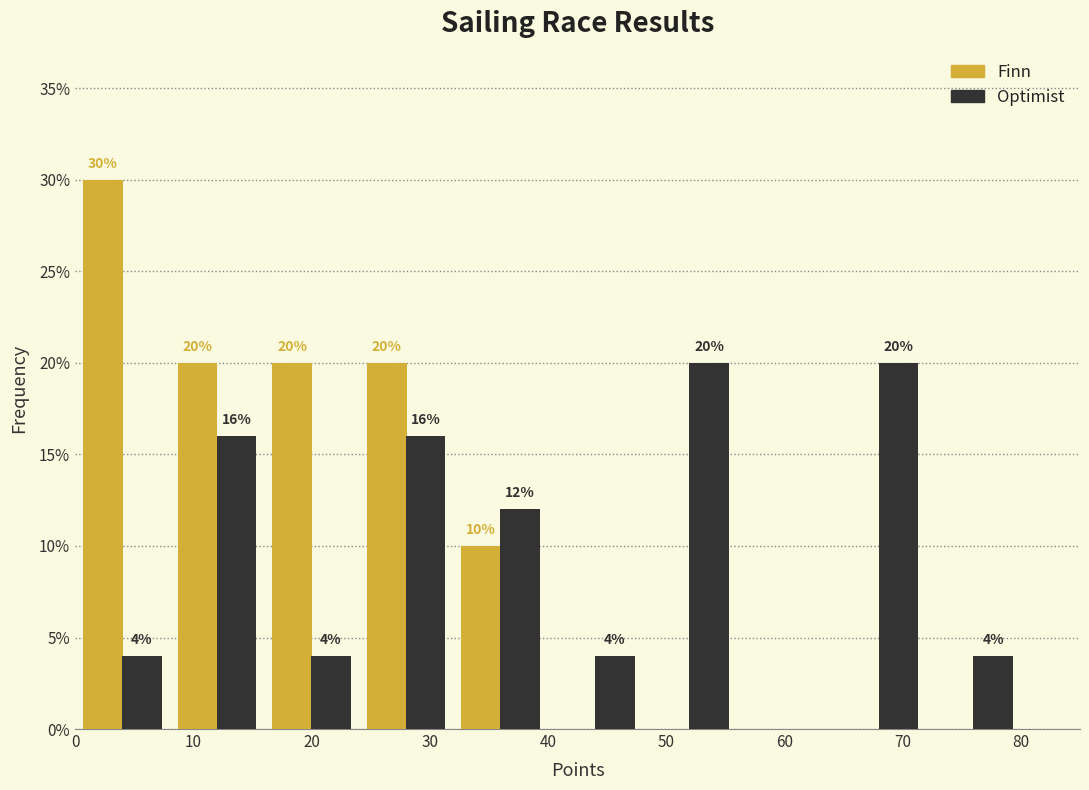

In the Finn series, which range on the x-axis has the tallest bar?

0 to 8